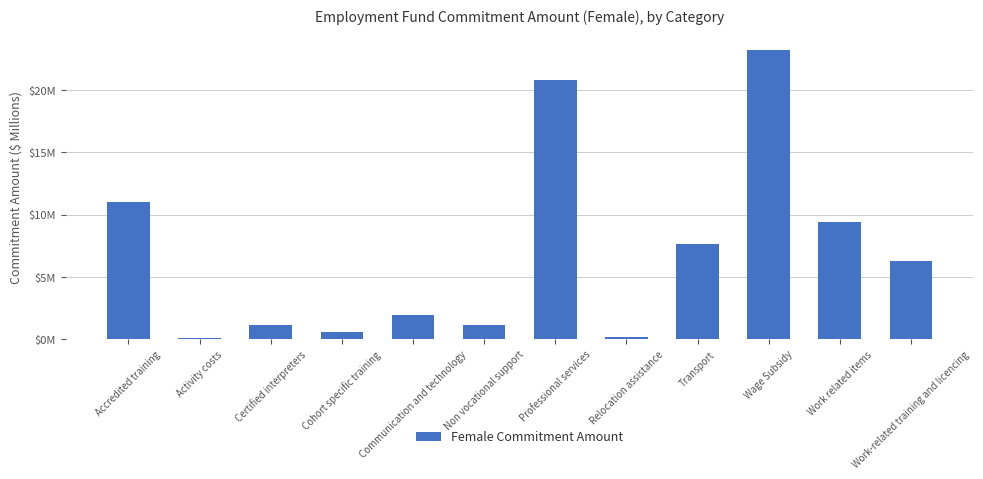

Are the bars horizontal?

No